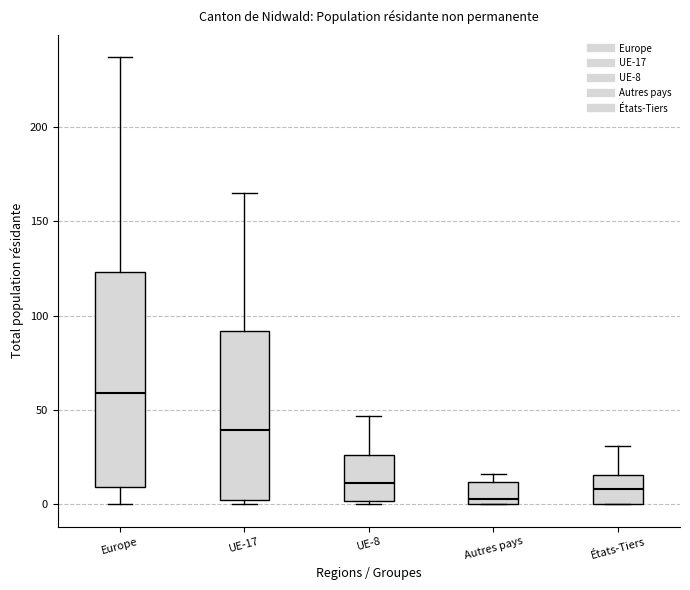

Which box is the tallest, from its lower edge to its upper edge?

Europe